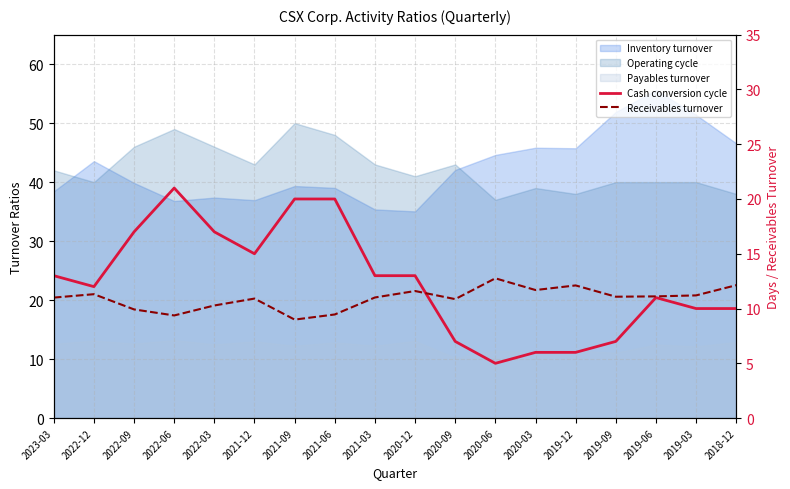

The Receivables turnover series shows 6.6 at 2020-03. True or false?

False